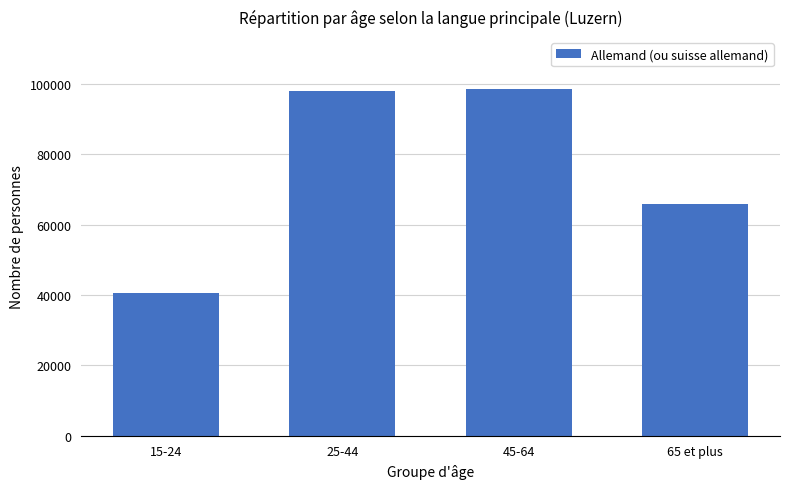

What is the sum of all values?

303389.6